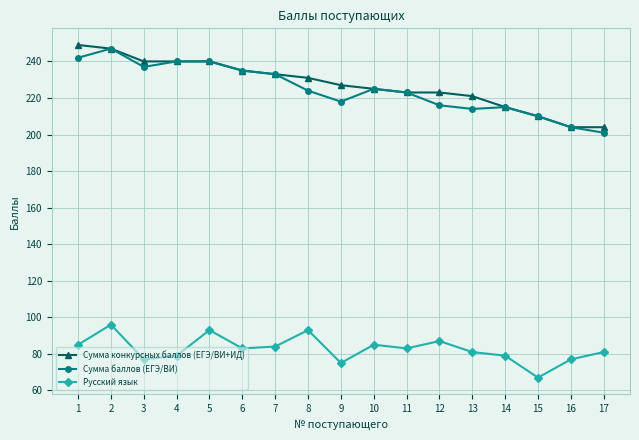

At which category does Русский язык reach its first local valley?

3